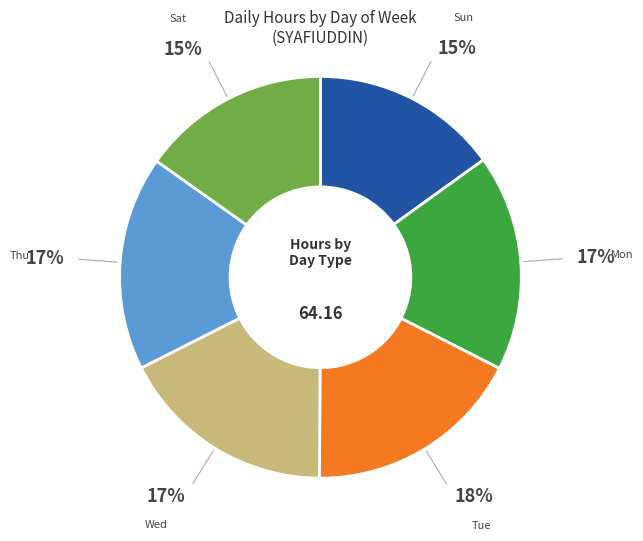

To the nearest percent, what is the average slice percentage?

17%